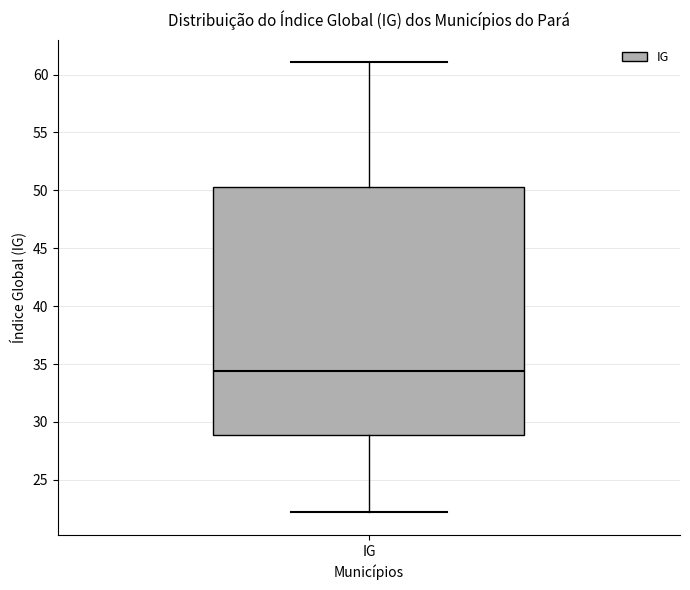

Where does the lower whisker of the box for IG end on the y-axis? The values are not printed on the chart, so give them approximately, as read against the axis.

22.0